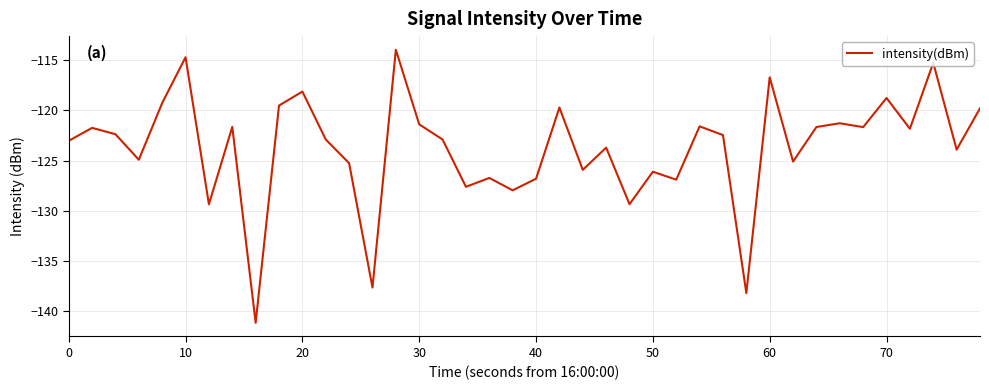

What is the difference between the maximum and minimum values?

27.2